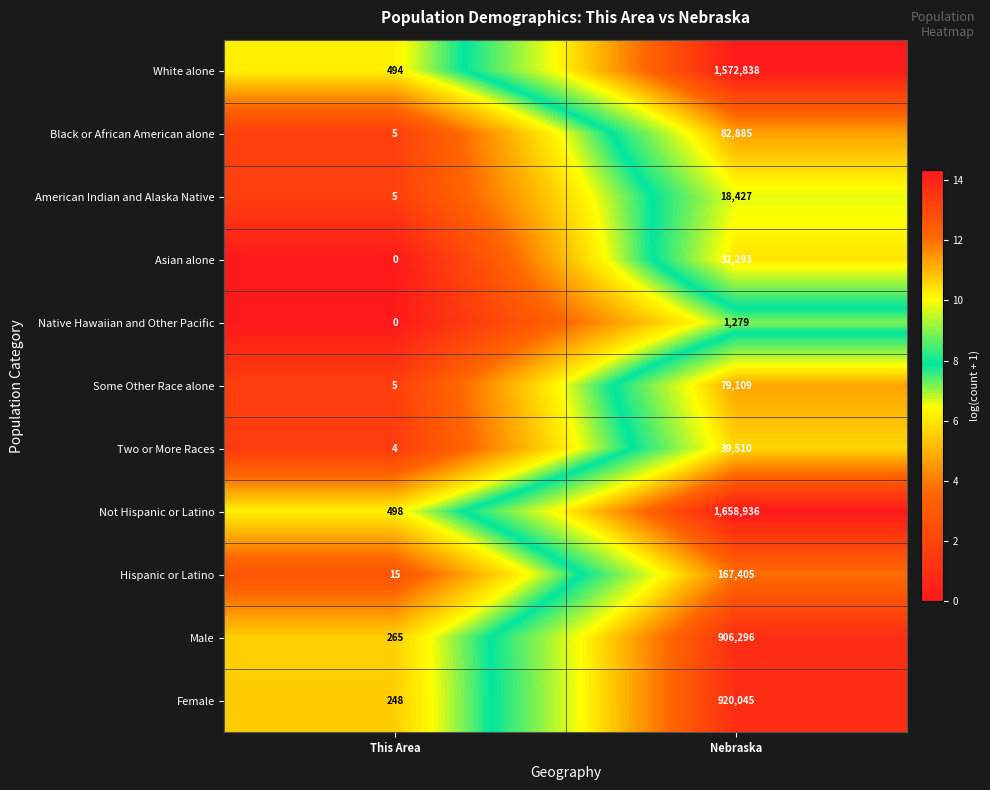

Where is White alone nearest to the value 786666?

This Area